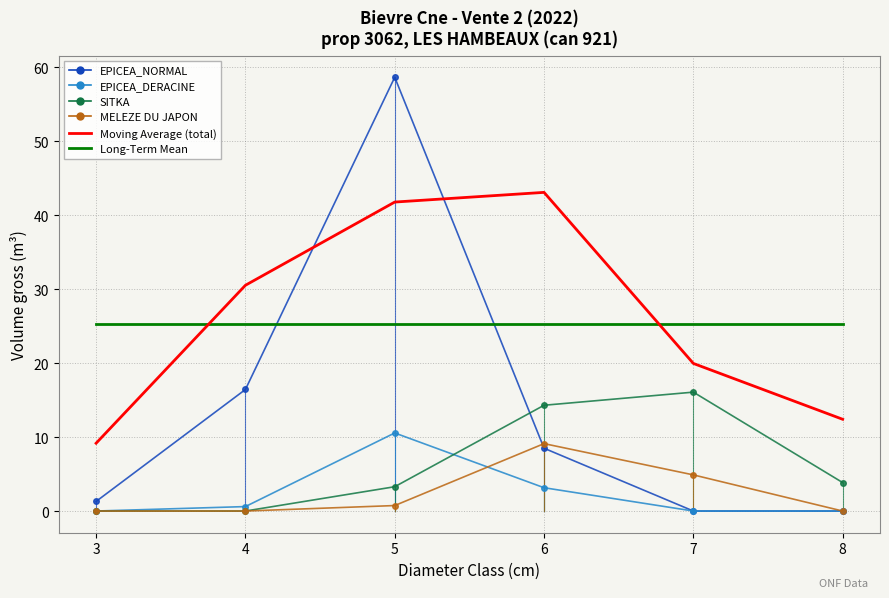

True or false: Long-Term Mean has a value of 25.2 at 5.

True